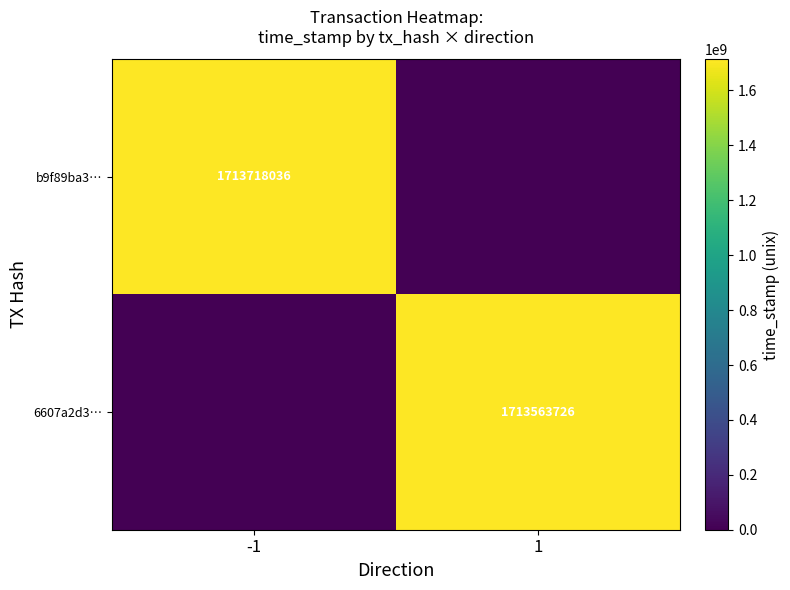

The 6607a2d3… series shows 605763356 at 1. True or false?

False